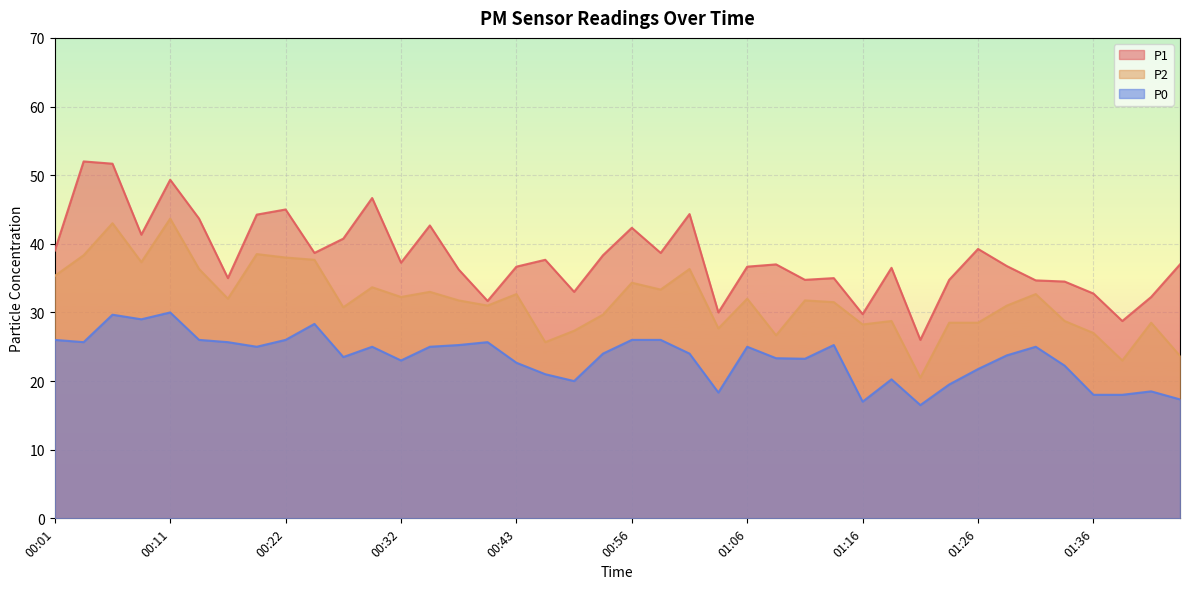

Rank the categories by P1 value from lowest to highest.

01:21, 01:38, 01:16, 01:03, 00:40, 01:41, 01:36, 00:51, 01:33, 01:31, 01:11, 01:23, 00:17, 01:13, 00:37, 01:18, 00:43, 01:06, 01:28, 01:08, 01:43, 00:32, 00:46, 00:53, 00:25, 00:58, 00:01, 01:26, 00:27, 00:09, 00:56, 00:35, 00:14, 00:19, 01:01, 00:22, 00:30, 00:11, 00:06, 00:04